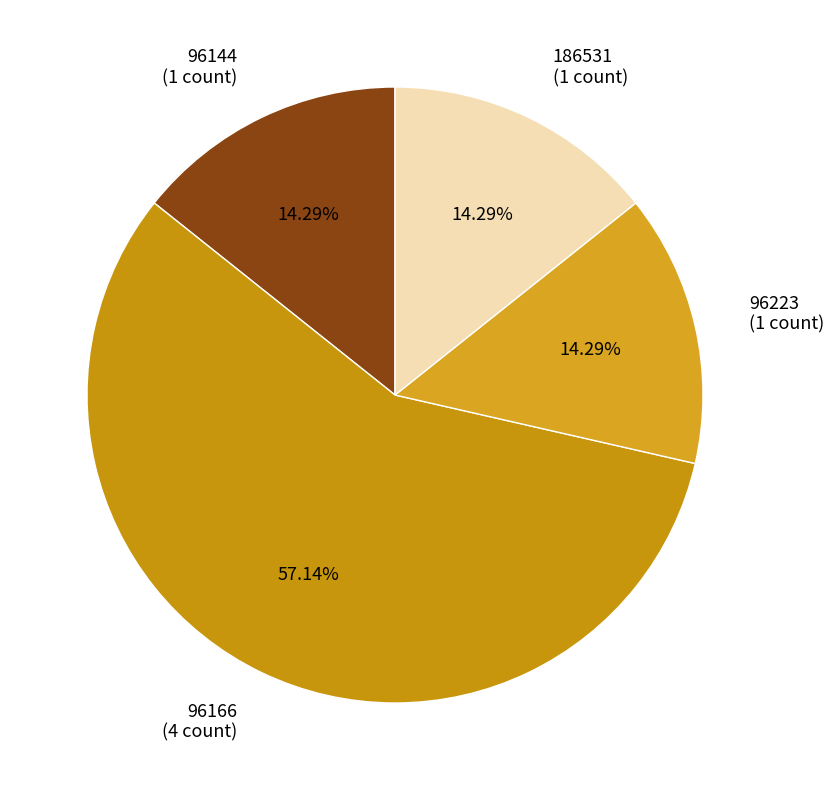

To the nearest percent, what percentage of the pie is 96223?

14%